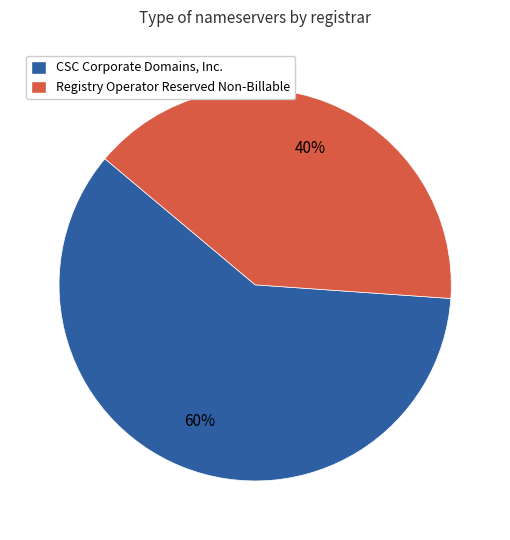

What percentage is the CSC Corporate Domains, Inc. slice, to the nearest percent?

60%